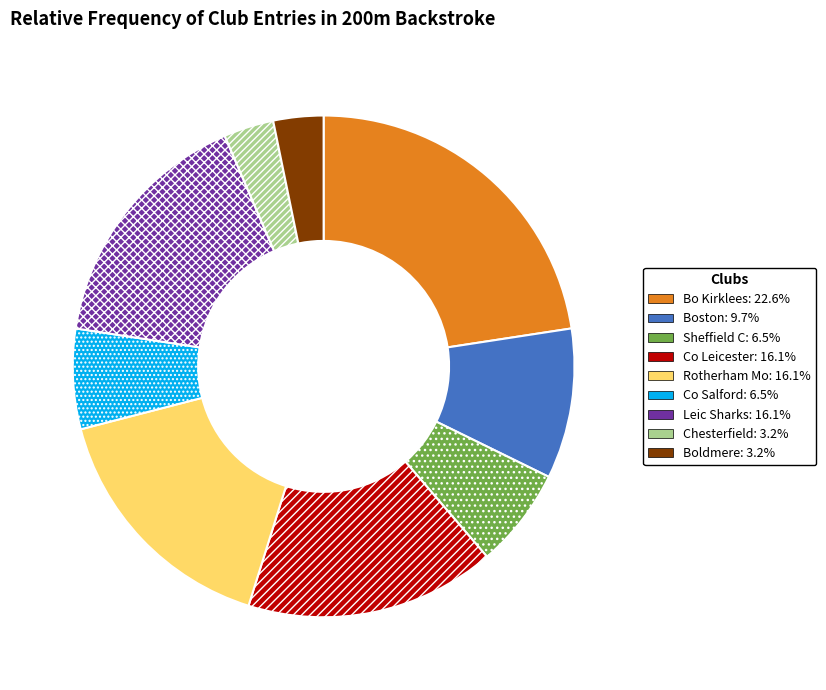

Does Rotherham Mo represent more than half of the total?

No